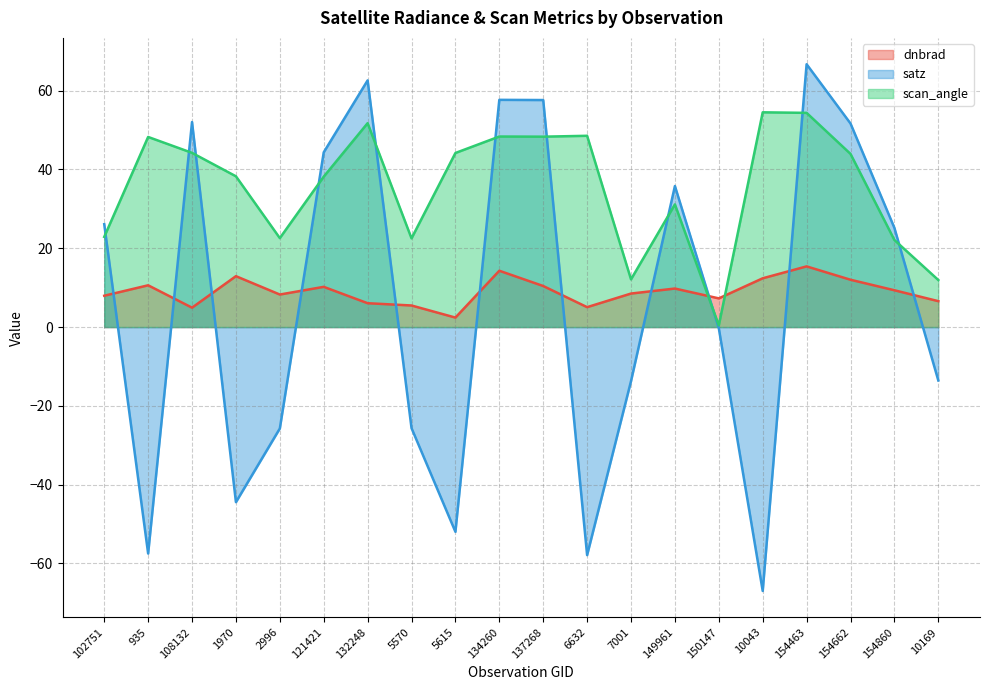

The satz series shows 84.0 at 134260. True or false?

False